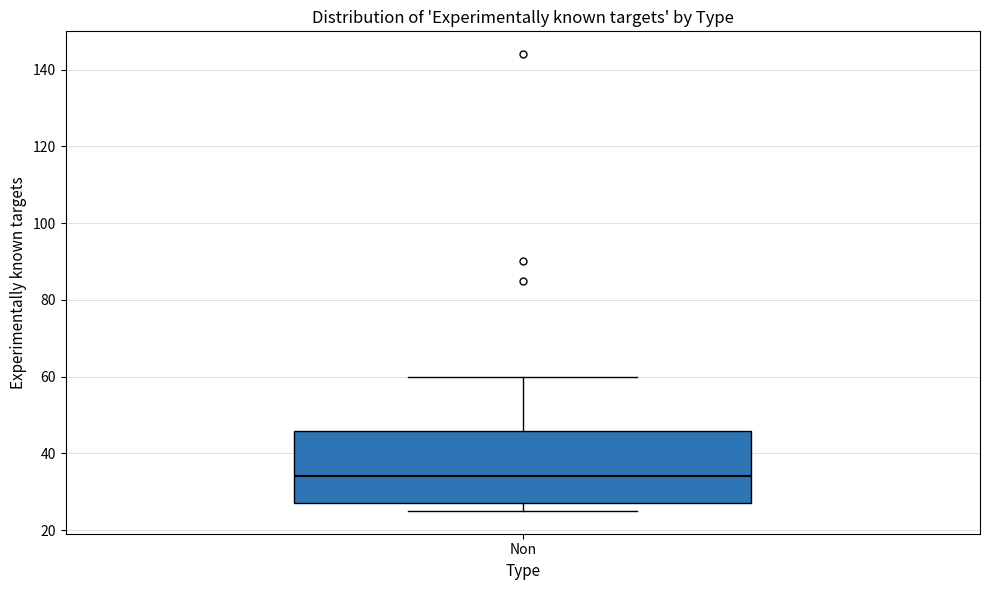

Where is the upper edge of the box for Non on the y-axis? The values are not printed on the chart, so give them approximately, as read against the axis.

46